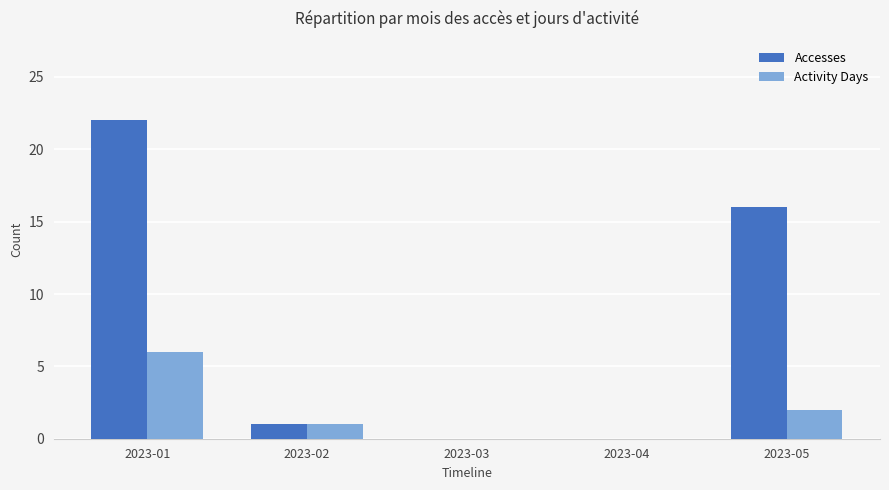

Are the bars grouped side by side (vs. stacked)?

Yes